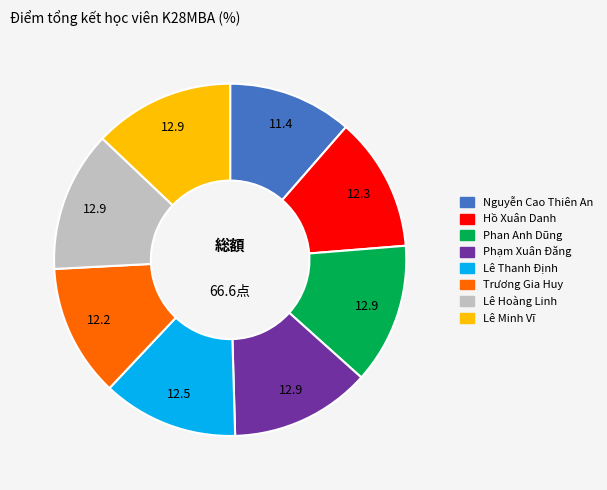

Does Lê Hoàng Linh represent more than half of the total?

No